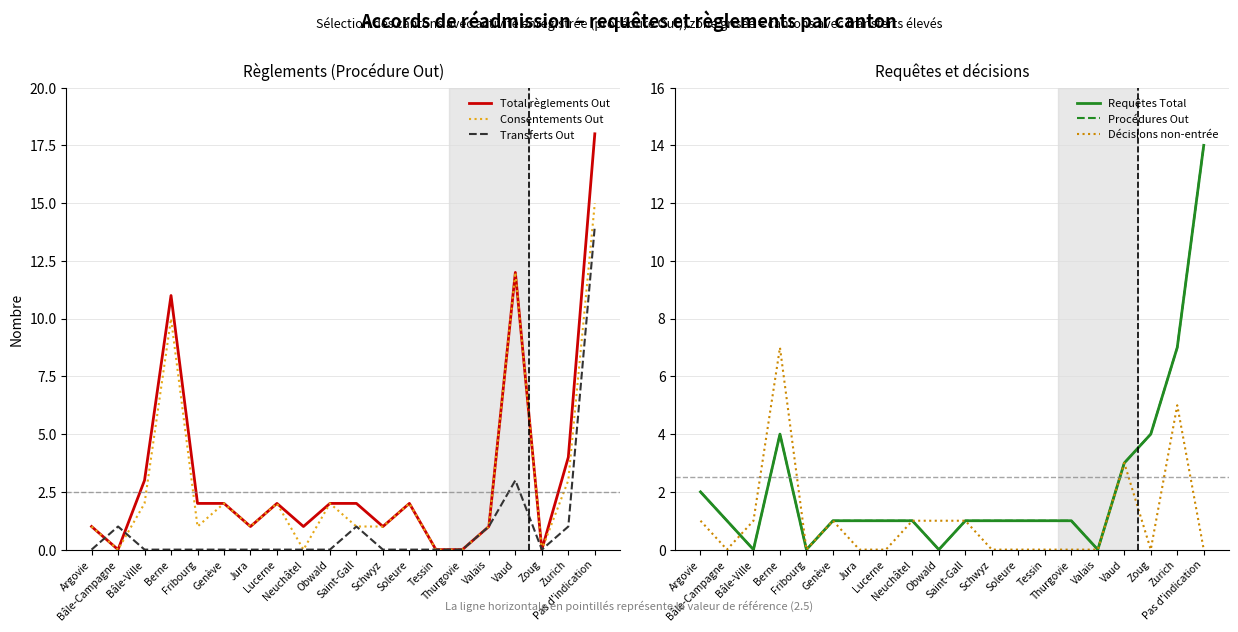

Between Schwyz and Valais, which is larger?

Schwyz